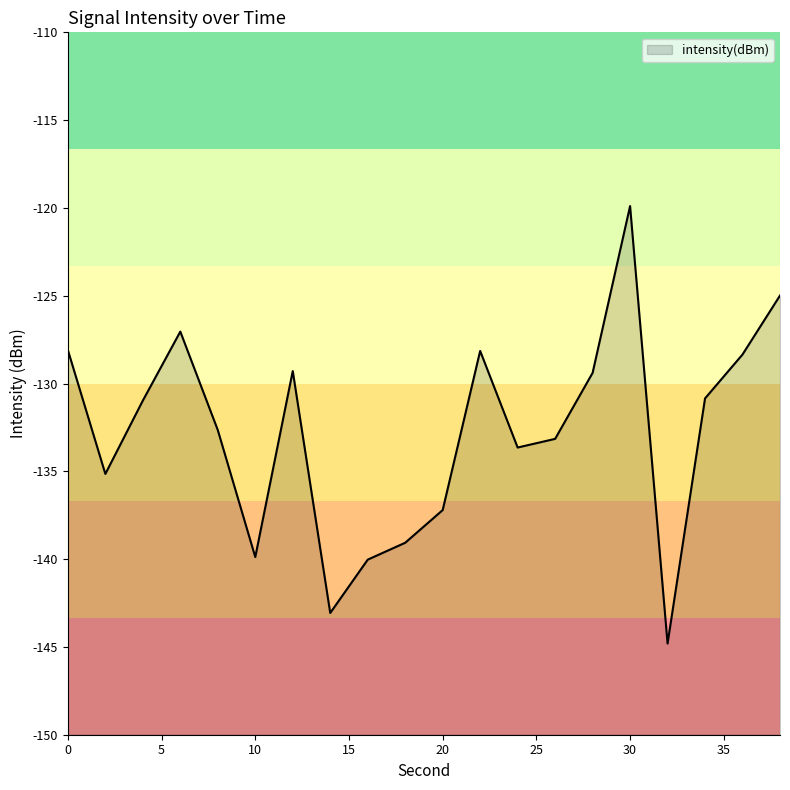

How many series are shown in this chart?

1